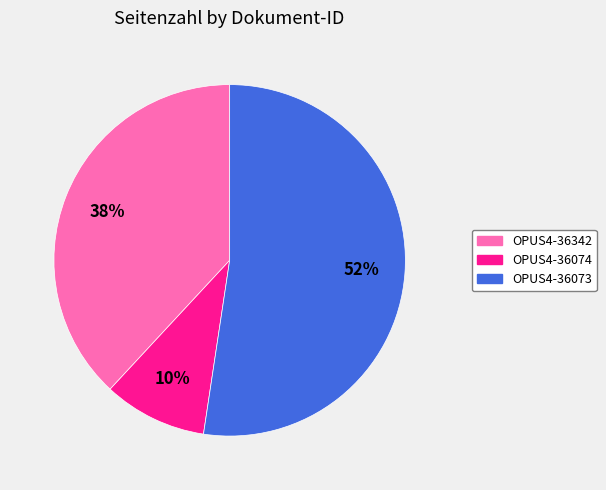

What percentage is the OPUS4-36073 slice, to the nearest percent?

52%